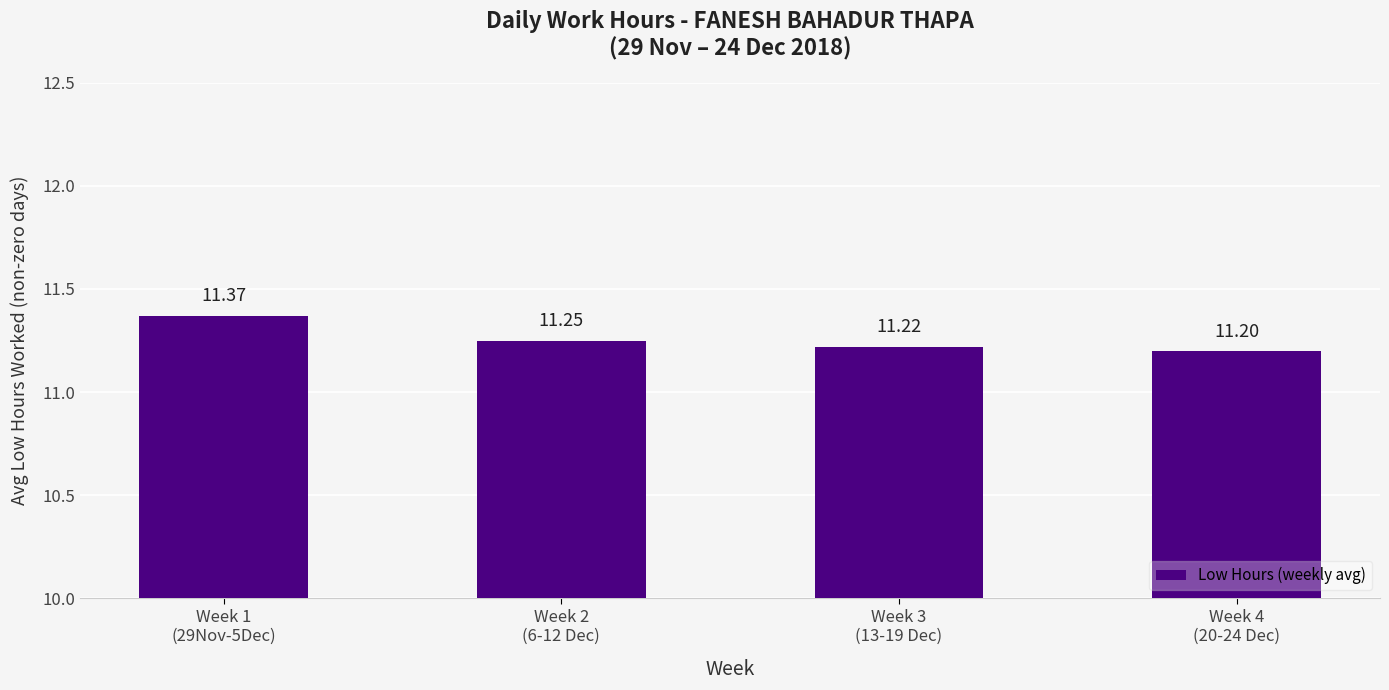

What position from the right is Week 2
(6-12 Dec)?

3